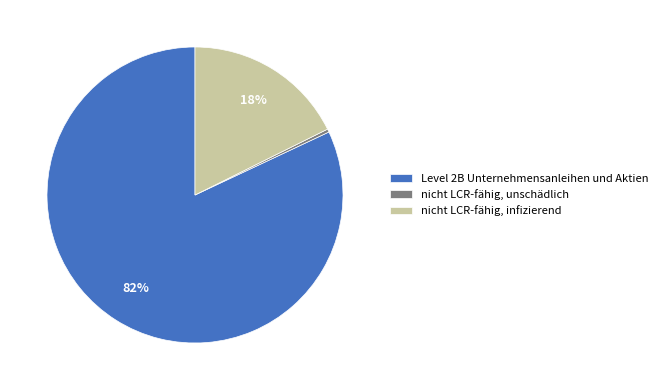

Is it true that nicht LCR-fähig, infizierend is 24% of the pie?

False